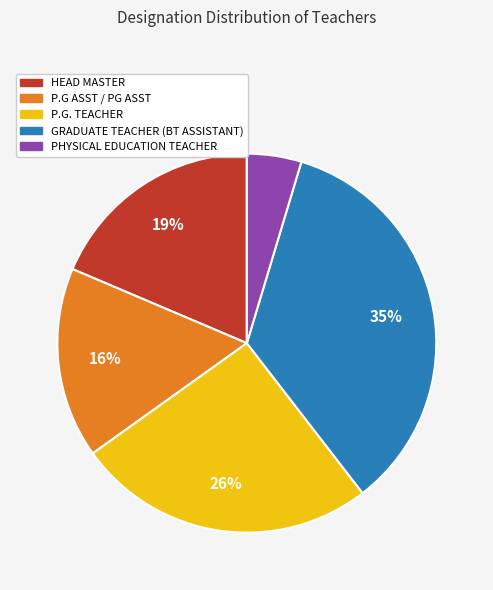

To the nearest percent, what is the average slice percentage?

20%